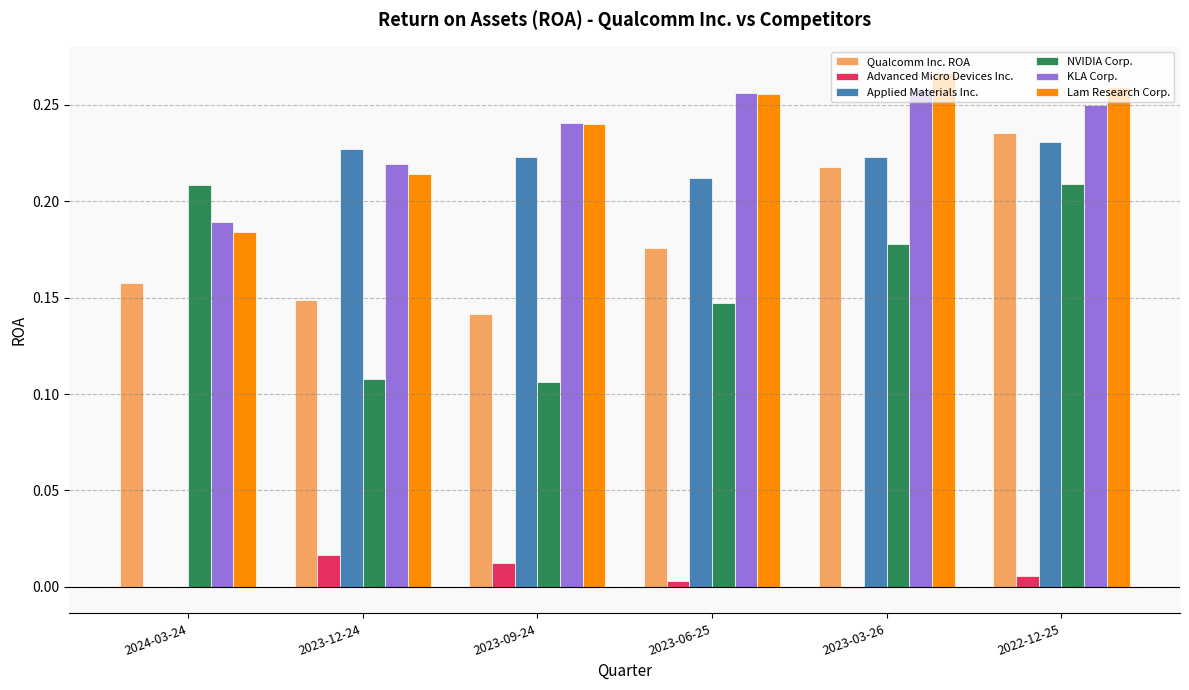

What is the sum of all Applied Materials Inc. values?

1.1